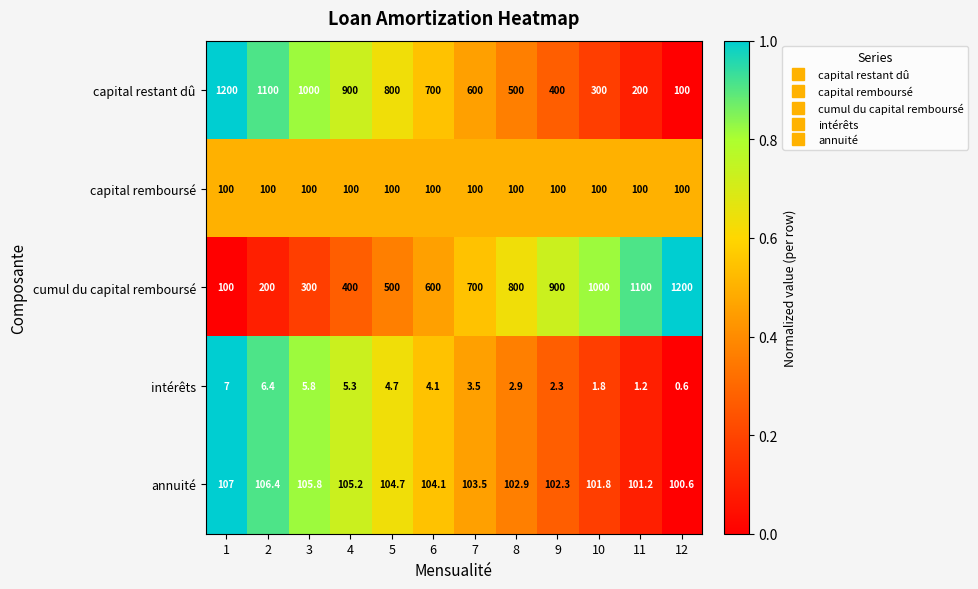

What is the spread (max minus min) of values at 7?

696.5